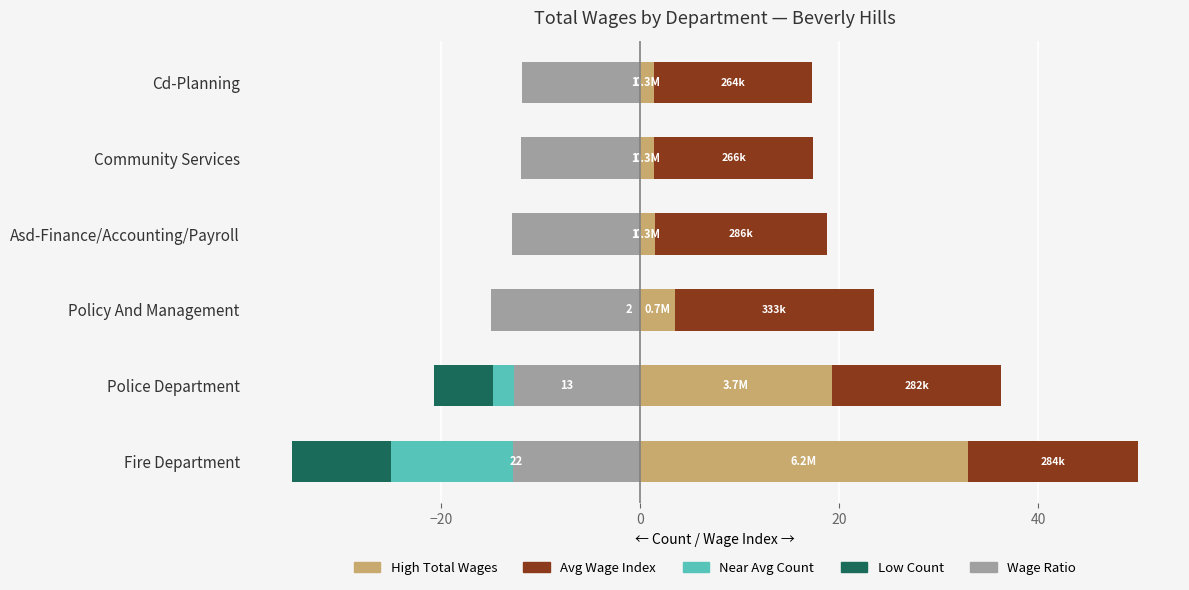

What is the value of the Wage Ratio bar at the 1st from the left?

-12.8